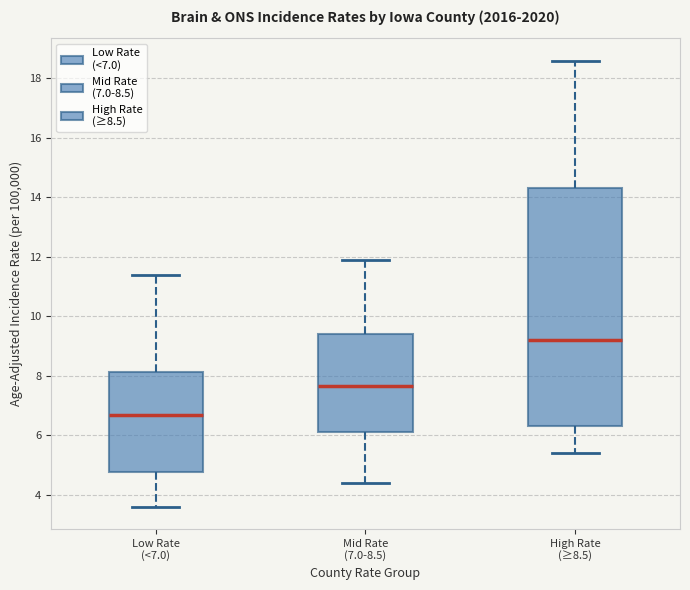

Which box has the highest median line?

High Rate (≥8.5)